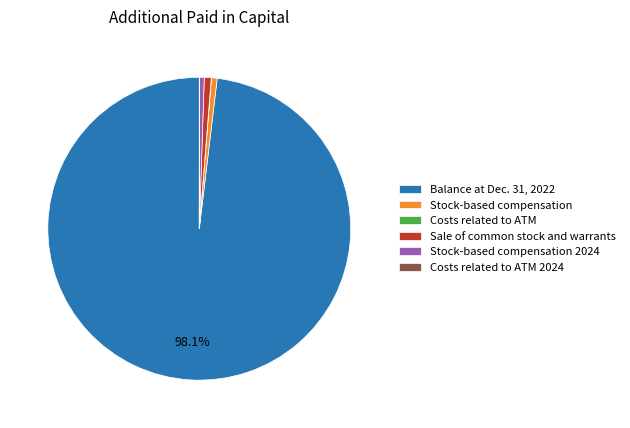

Is the sum of Sale of common stock and warrants and Stock-based compensation greater than half?

No